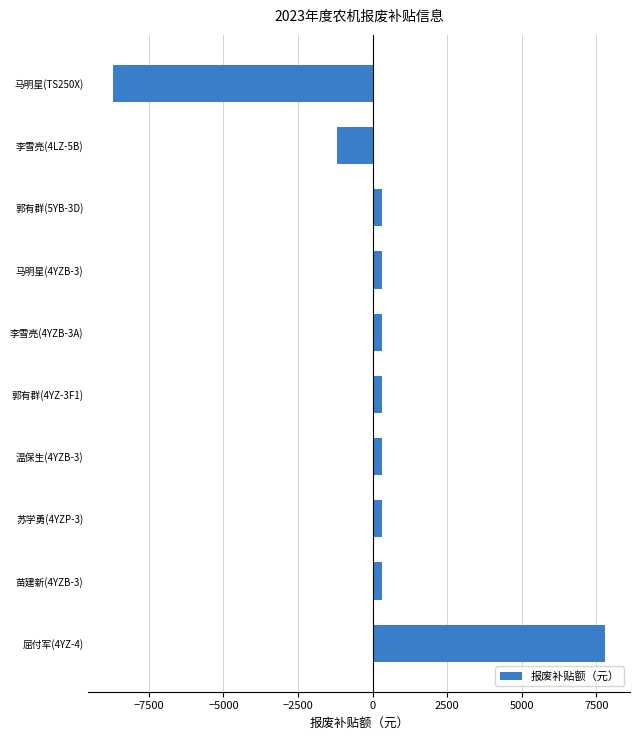

What is the greatest value displayed?

7800